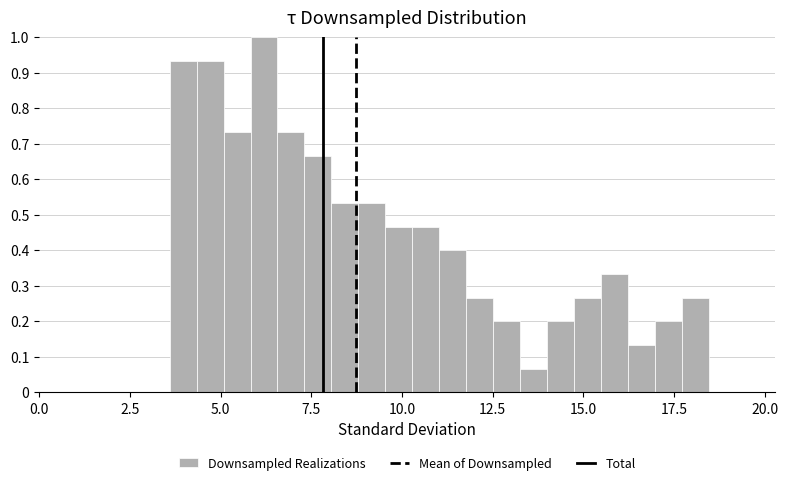

Around what value on the x-axis is the tallest bar? Give the approximate position of its centre, as read against the axis.

6.0